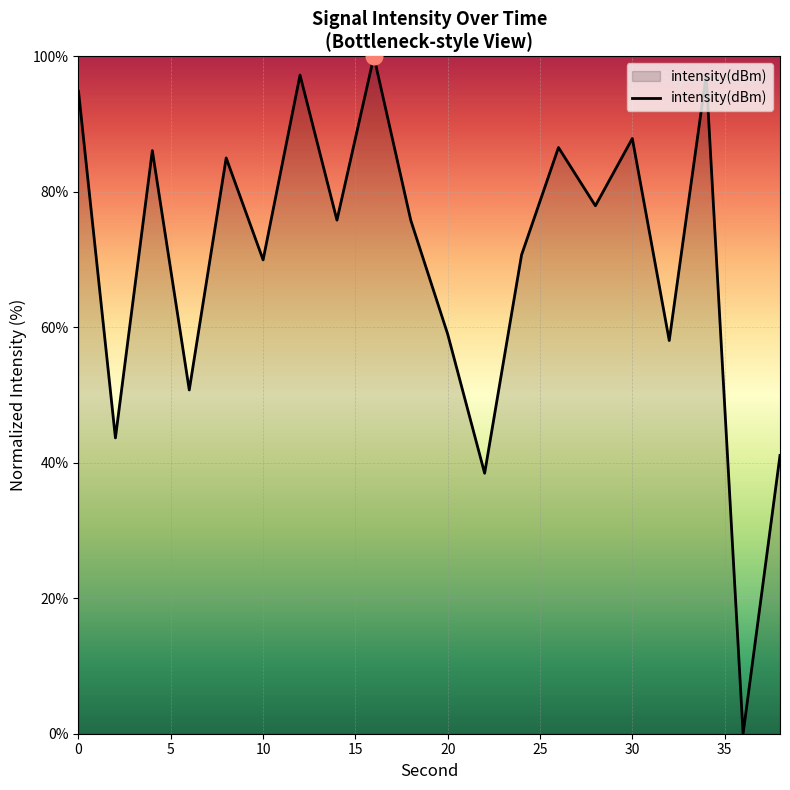

What is the greatest value displayed?

100.0